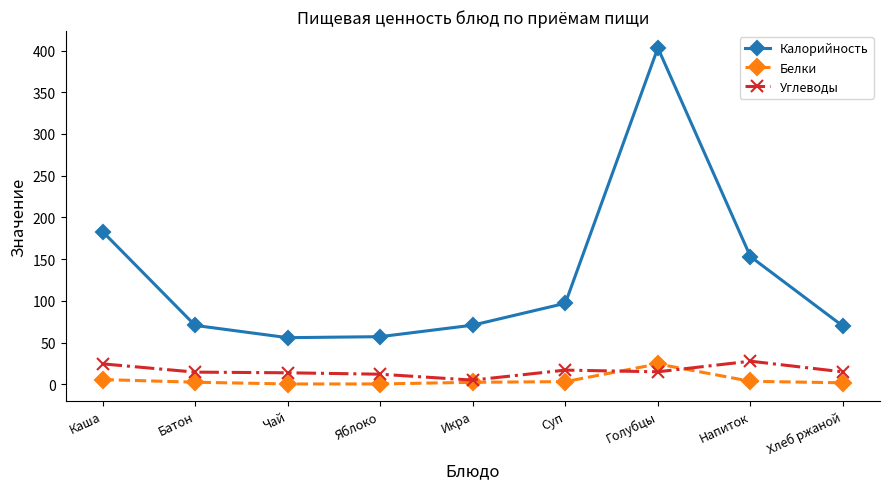

At which label is Калорийность closest to 229?

Каша